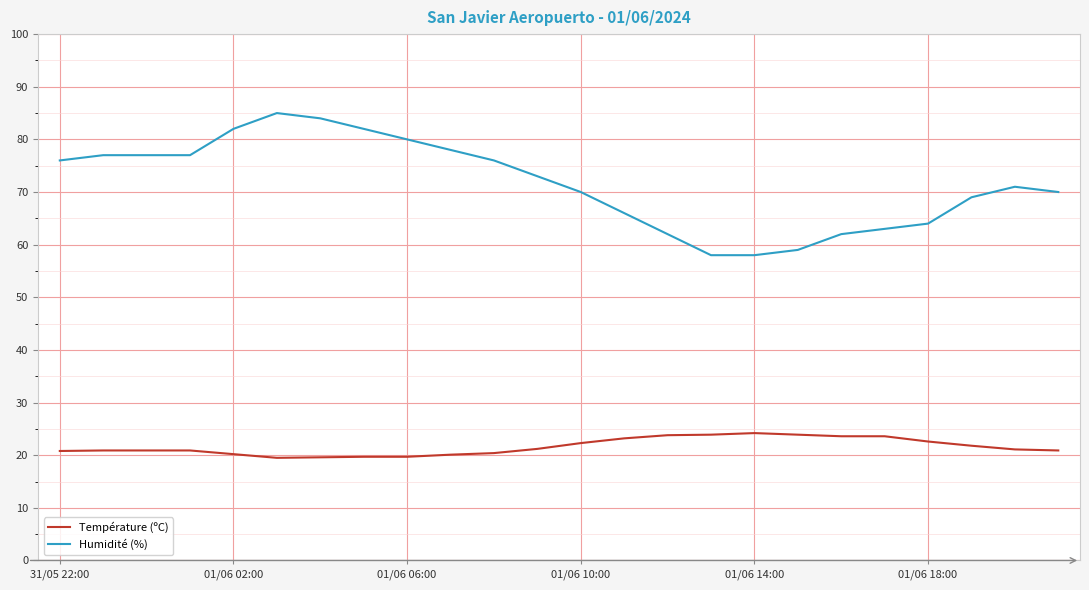

What is the difference between the maximum and minimum values in the Humidité (%) series?

27.0